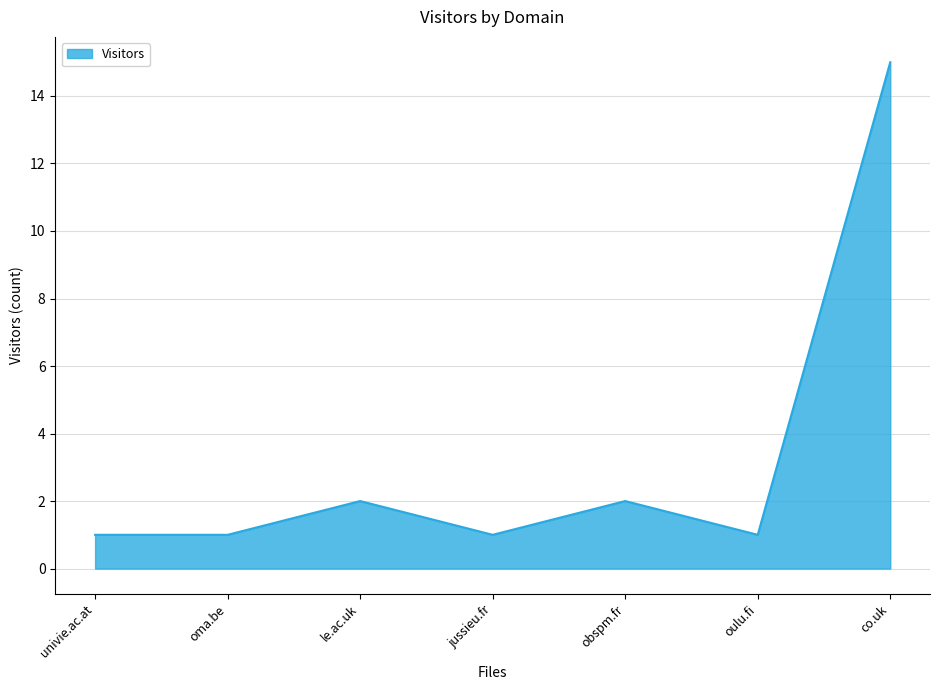

How many distinct data groups are displayed?

1